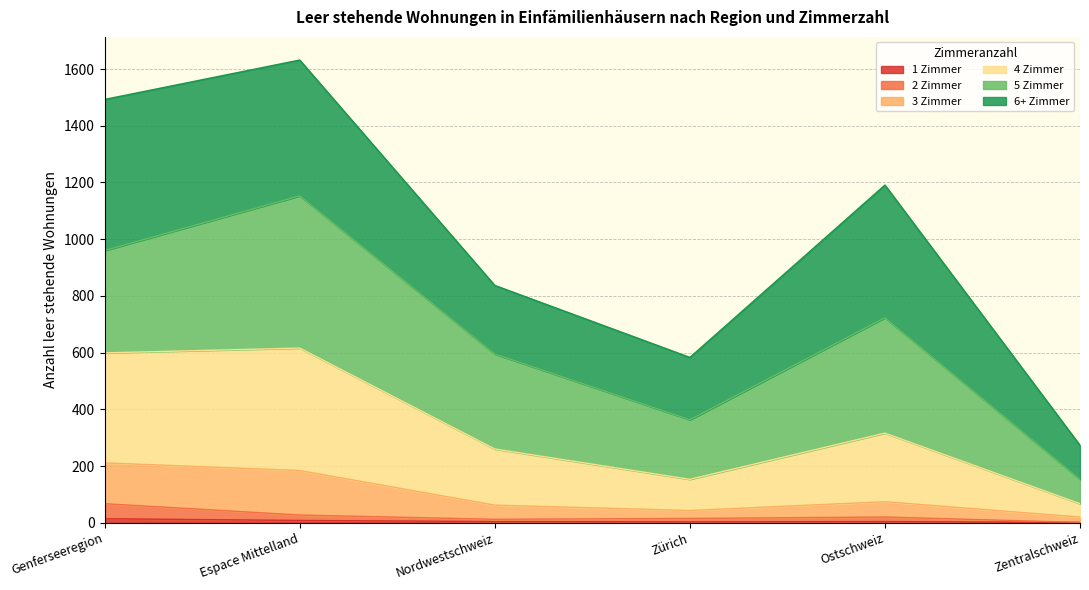

Does the chart have visible grid lines?

Yes